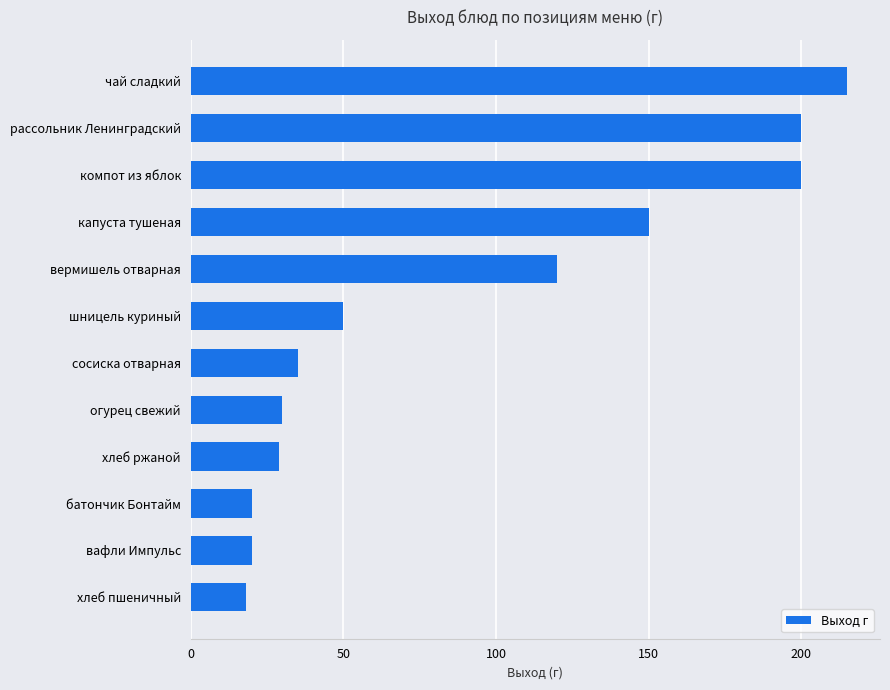

What is the change in value from вермишель отварная to чай сладкий?

+95